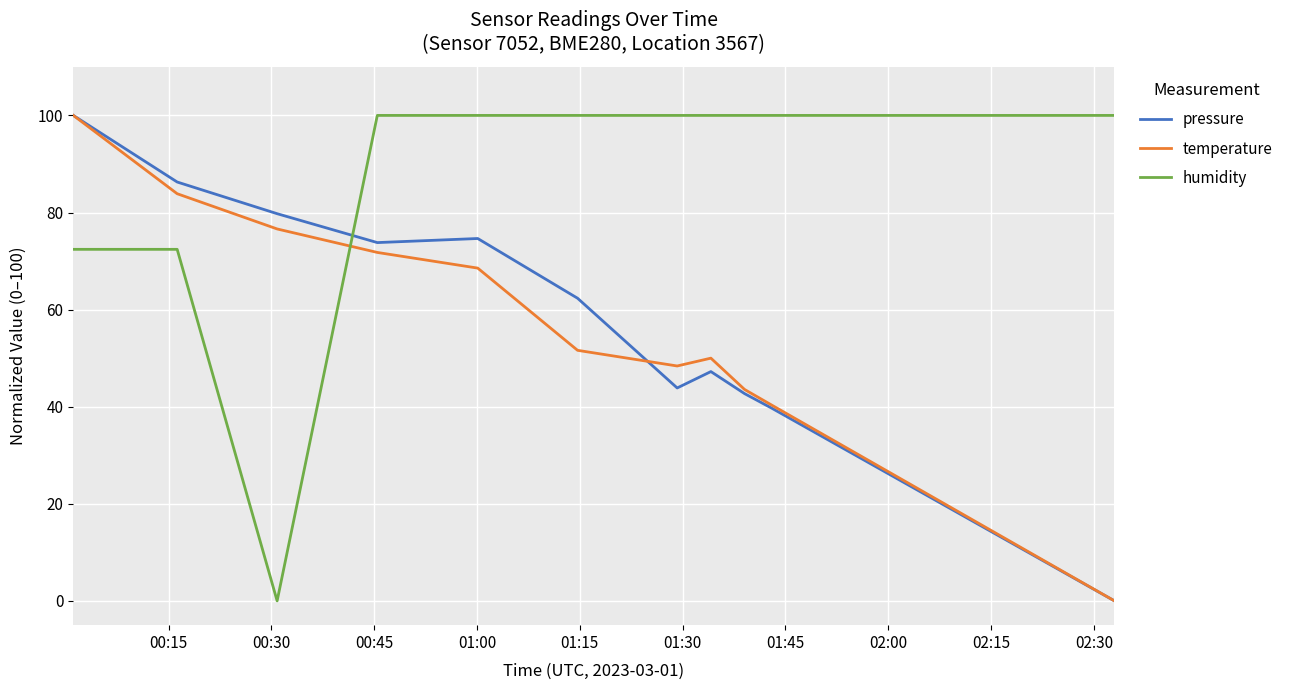

Does the chart have visible grid lines?

Yes